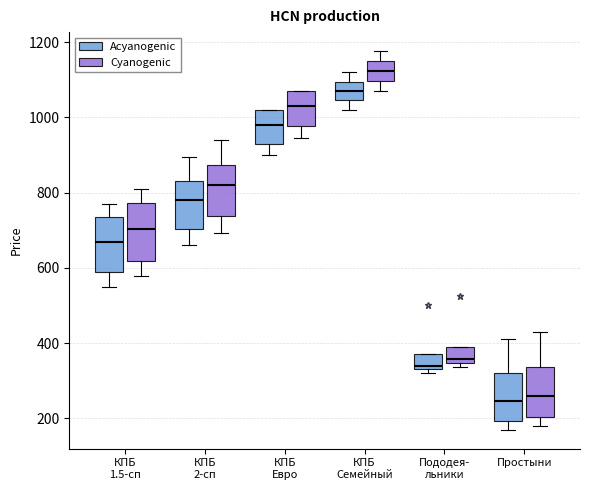

Reading left to right, transcribe this box plot: for each box, give where its median line is, the range the box spans, and where its two whiskers end, as read against the y-axis. The values are not printed on the chart, so give them approximately, as read against the axis.

КПБ 1.5-сп (Acyanogenic): median 680, box 600 to 740, whiskers 560 to 780
КПБ 1.5-сп (Cyanogenic): median 700, box 620 to 780, whiskers 580 to 800
КПБ 2-сп (Acyanogenic): median 780, box 700 to 840, whiskers 660 to 900
КПБ 2-сп (Cyanogenic): median 820, box 740 to 880, whiskers 700 to 940
КПБ Евро (Acyanogenic): median 980, box 940 to 1020, whiskers 900 to 1020
КПБ Евро (Cyanogenic): median 1020, box 980 to 1080, whiskers 940 to 1080
КПБ Семейный (Acyanogenic): median 1080, box 1040 to 1100, whiskers 1020 to 1120
КПБ Семейный (Cyanogenic): median 1120, box 1100 to 1140, whiskers 1080 to 1180
Пододея- льники (Acyanogenic): median 340 (just above the box's lower edge), box 340 to 380, whiskers 320 to 380
Пододея- льники (Cyanogenic): median 360, box 340 to 380, whiskers 340 (just below the box's lower edge) to 380
Простыни (Acyanogenic): median 240, box 200 to 320, whiskers 180 to 420
Простыни (Cyanogenic): median 260, box 200 to 340, whiskers 180 to 440